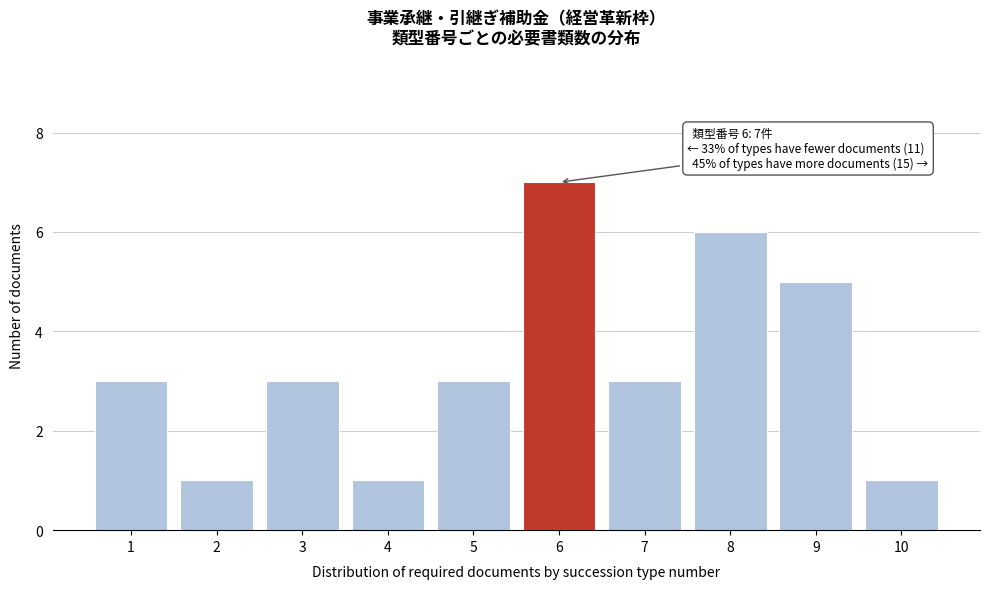

Reading left to right, what are all the values shown in this chart?

1=3	2=1	3=3	4=1	5=3	6=7	7=3	8=6	9=5	10=1